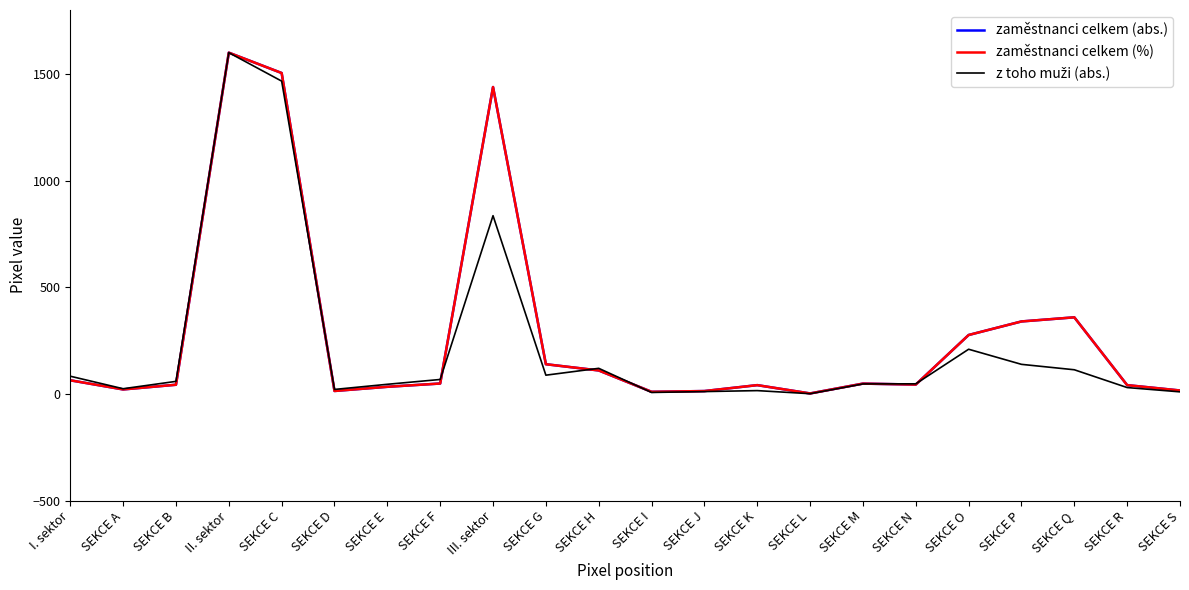

Is it true that zaměstnanci celkem (%) equals 48.6 at SEKCE F?

True